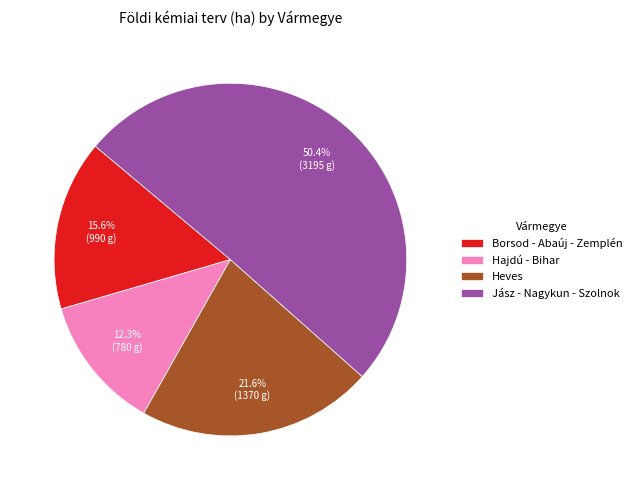

Does Jász - Nagykun - Szolnok account for over 50% of the chart?

Yes